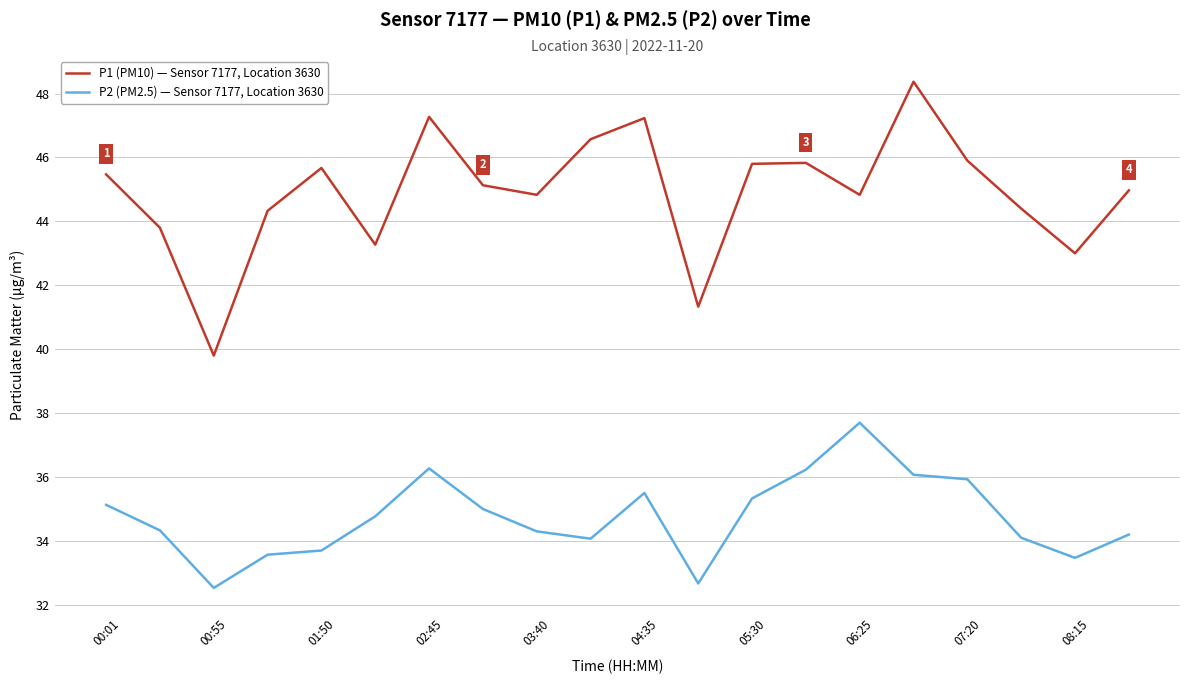

Which series has the largest total across all categories?

P1 (PM10) — Sensor 7177, Location 3630